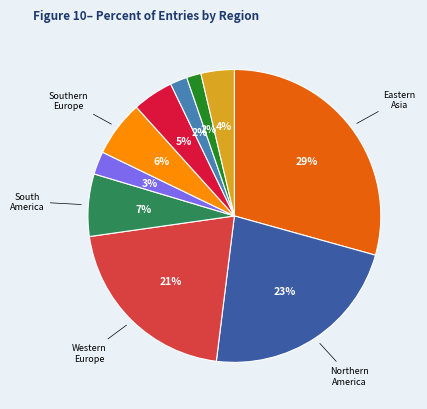

Is there any slice that represents more than half of the pie?

No